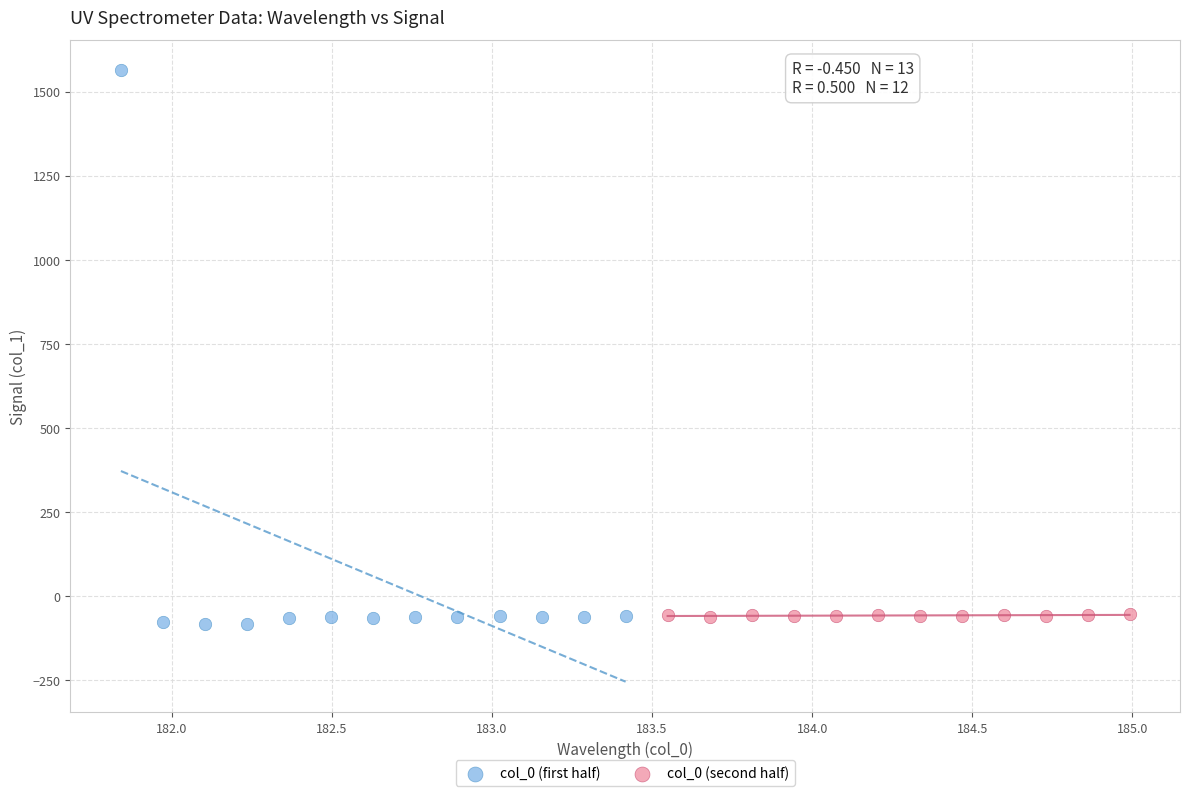

Which series has the largest Y range (max minus min)?

col_0 (first half)